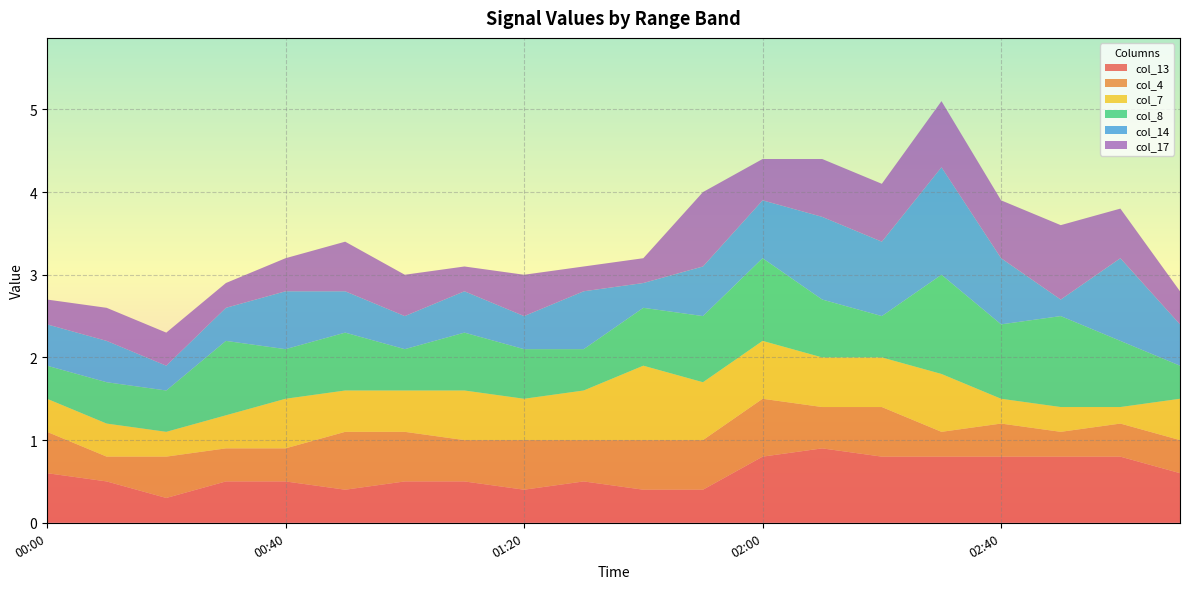

Reading right to left, list all the values displayed in this chart.

col_13: 2012/04/11 03:10=0.6	2012/04/11 03:00=0.8	2012/04/11 02:50=0.8	2012/04/11 02:40=0.8	2012/04/11 02:30=0.8	2012/04/11 02:20=0.8	2012/04/11 02:10=0.9	2012/04/11 02:00=0.8	2012/04/11 01:50=0.4	2012/04/11 01:40=0.4	2012/04/11 01:30=0.5	2012/04/11 01:20=0.4	2012/04/11 01:10=0.5	2012/04/11 01:00=0.5	2012/04/11 00:50=0.4	2012/04/11 00:40=0.5	2012/04/11 00:30=0.5	2012/04/11 00:20=0.3	2012/04/11 00:10=0.5	2012/04/11 00:00=0.6
col_4: 2012/04/11 03:10=0.4	2012/04/11 03:00=0.4	2012/04/11 02:50=0.3	2012/04/11 02:40=0.4	2012/04/11 02:30=0.3	2012/04/11 02:20=0.6	2012/04/11 02:10=0.5	2012/04/11 02:00=0.7	2012/04/11 01:50=0.6	2012/04/11 01:40=0.6	2012/04/11 01:30=0.5	2012/04/11 01:20=0.6	2012/04/11 01:10=0.5	2012/04/11 01:00=0.6	2012/04/11 00:50=0.7	2012/04/11 00:40=0.4	2012/04/11 00:30=0.4	2012/04/11 00:20=0.5	2012/04/11 00:10=0.3	2012/04/11 00:00=0.5
col_7: 2012/04/11 03:10=0.5	2012/04/11 03:00=0.2	2012/04/11 02:50=0.3	2012/04/11 02:40=0.3	2012/04/11 02:30=0.7	2012/04/11 02:20=0.6	2012/04/11 02:10=0.6	2012/04/11 02:00=0.7	2012/04/11 01:50=0.7	2012/04/11 01:40=0.9	2012/04/11 01:30=0.6	2012/04/11 01:20=0.5	2012/04/11 01:10=0.6	2012/04/11 01:00=0.5	2012/04/11 00:50=0.5	2012/04/11 00:40=0.6	2012/04/11 00:30=0.4	2012/04/11 00:20=0.3	2012/04/11 00:10=0.4	2012/04/11 00:00=0.4
col_8: 2012/04/11 03:10=0.4	2012/04/11 03:00=0.8	2012/04/11 02:50=1.1	2012/04/11 02:40=0.9	2012/04/11 02:30=1.2	2012/04/11 02:20=0.5	2012/04/11 02:10=0.7	2012/04/11 02:00=1.0	2012/04/11 01:50=0.8	2012/04/11 01:40=0.7	2012/04/11 01:30=0.5	2012/04/11 01:20=0.6	2012/04/11 01:10=0.7	2012/04/11 01:00=0.5	2012/04/11 00:50=0.7	2012/04/11 00:40=0.6	2012/04/11 00:30=0.9	2012/04/11 00:20=0.5	2012/04/11 00:10=0.5	2012/04/11 00:00=0.4
col_14: 2012/04/11 03:10=0.5	2012/04/11 03:00=1.0	2012/04/11 02:50=0.2	2012/04/11 02:40=0.8	2012/04/11 02:30=1.3	2012/04/11 02:20=0.9	2012/04/11 02:10=1.0	2012/04/11 02:00=0.7	2012/04/11 01:50=0.6	2012/04/11 01:40=0.3	2012/04/11 01:30=0.7	2012/04/11 01:20=0.4	2012/04/11 01:10=0.5	2012/04/11 01:00=0.4	2012/04/11 00:50=0.5	2012/04/11 00:40=0.7	2012/04/11 00:30=0.4	2012/04/11 00:20=0.3	2012/04/11 00:10=0.5	2012/04/11 00:00=0.5
col_17: 2012/04/11 03:10=0.4	2012/04/11 03:00=0.6	2012/04/11 02:50=0.9	2012/04/11 02:40=0.7	2012/04/11 02:30=0.8	2012/04/11 02:20=0.7	2012/04/11 02:10=0.7	2012/04/11 02:00=0.5	2012/04/11 01:50=0.9	2012/04/11 01:40=0.3	2012/04/11 01:30=0.3	2012/04/11 01:20=0.5	2012/04/11 01:10=0.3	2012/04/11 01:00=0.5	2012/04/11 00:50=0.6	2012/04/11 00:40=0.4	2012/04/11 00:30=0.3	2012/04/11 00:20=0.4	2012/04/11 00:10=0.4	2012/04/11 00:00=0.3